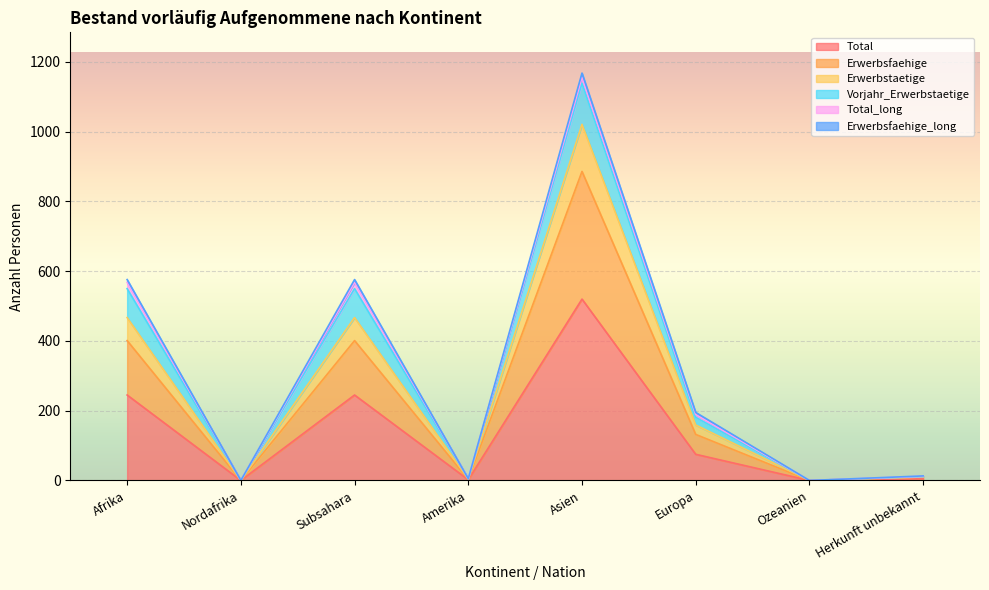

The Total series shows 0 at Ozeanien. True or false?

True